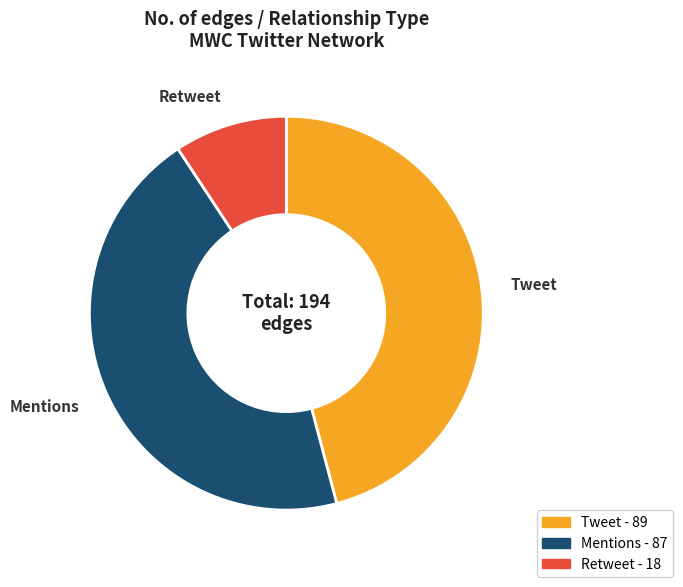

What is the ratio of the value at Tweet to the value at Mentions?

1.0